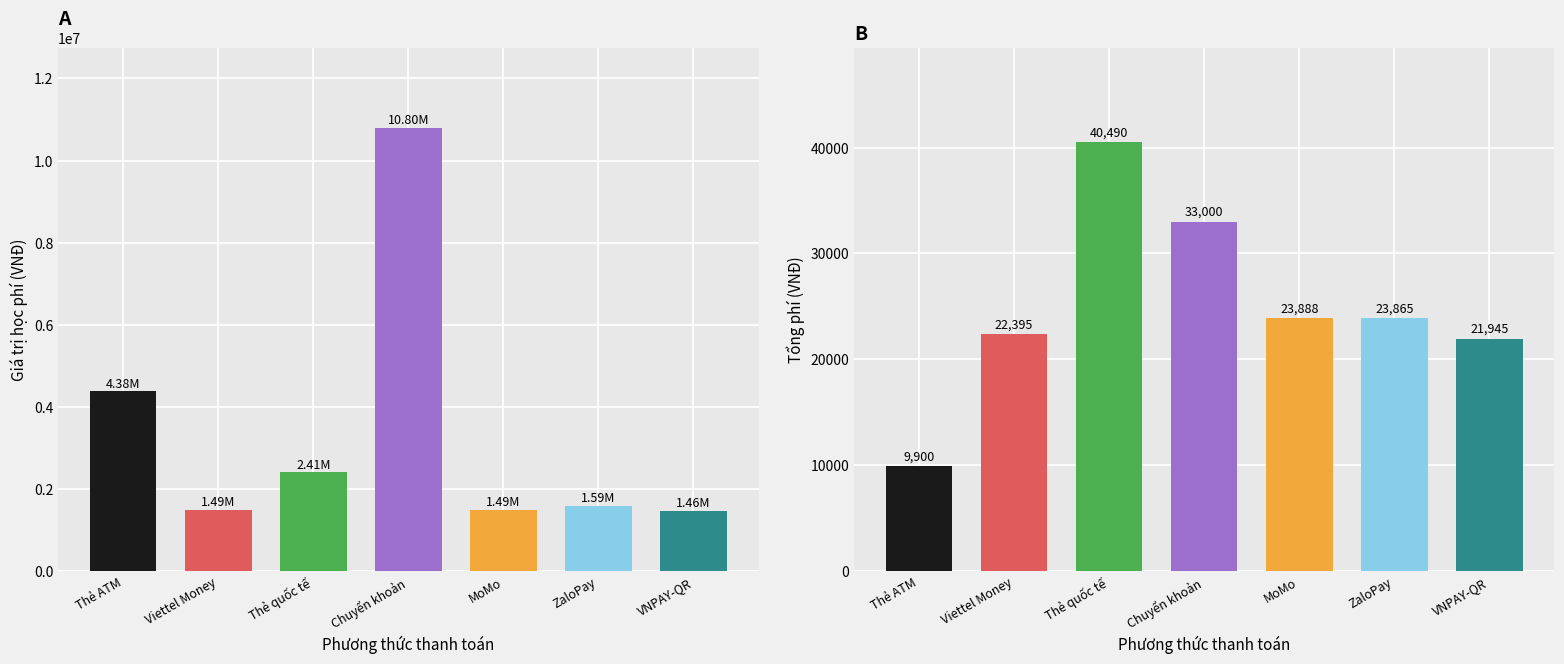

The Giá trị học phí series shows 574957 at VNPAY-QR. True or false?

False